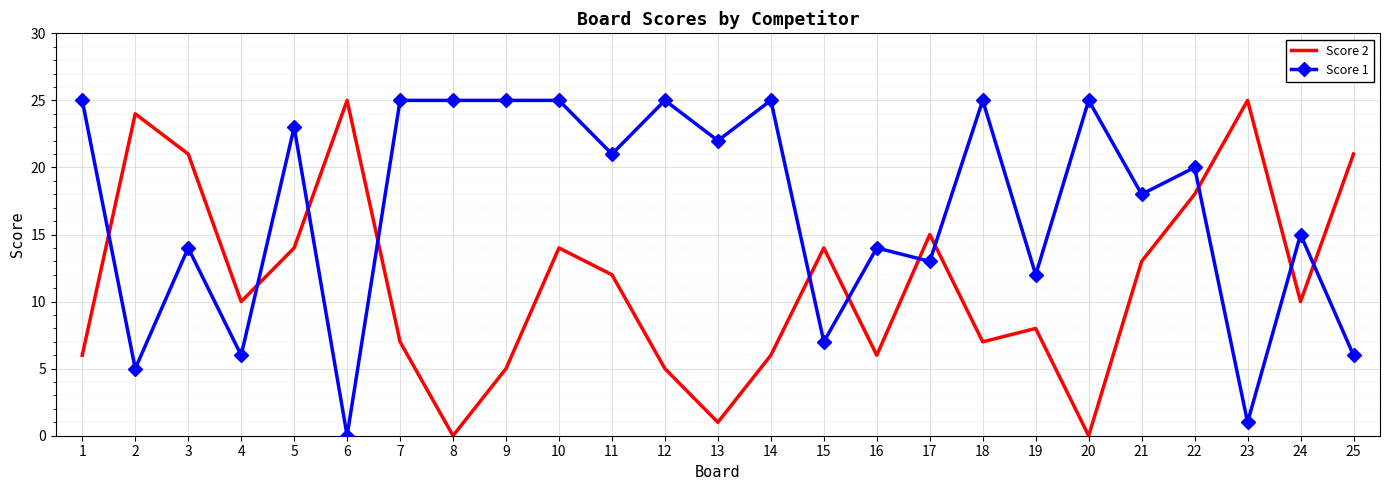

The Score 2 series shows 6 at 14. True or false?

True